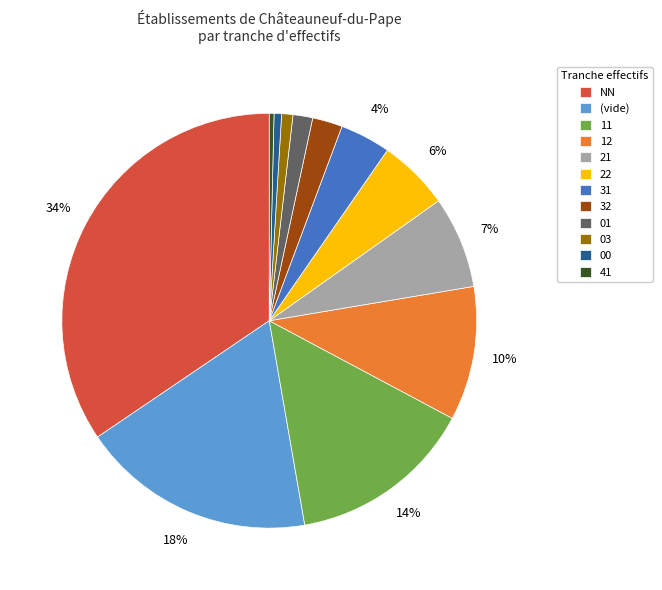

True or false: 00 accounts for 1% of the total.

True